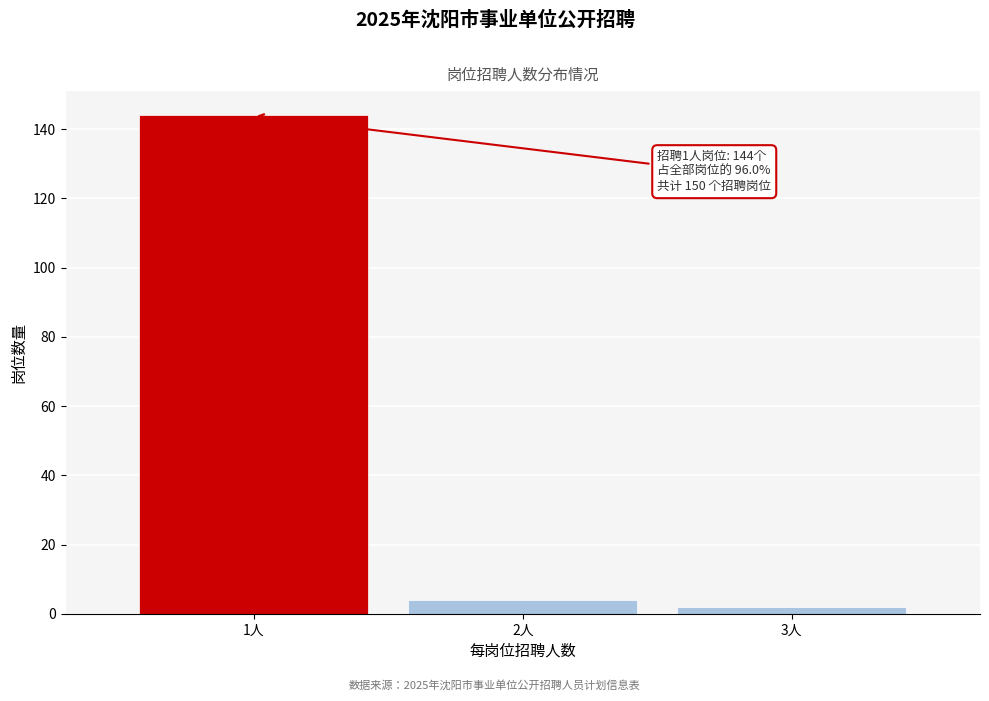

Reading left to right, extract all data points from this chart.

144	4	2